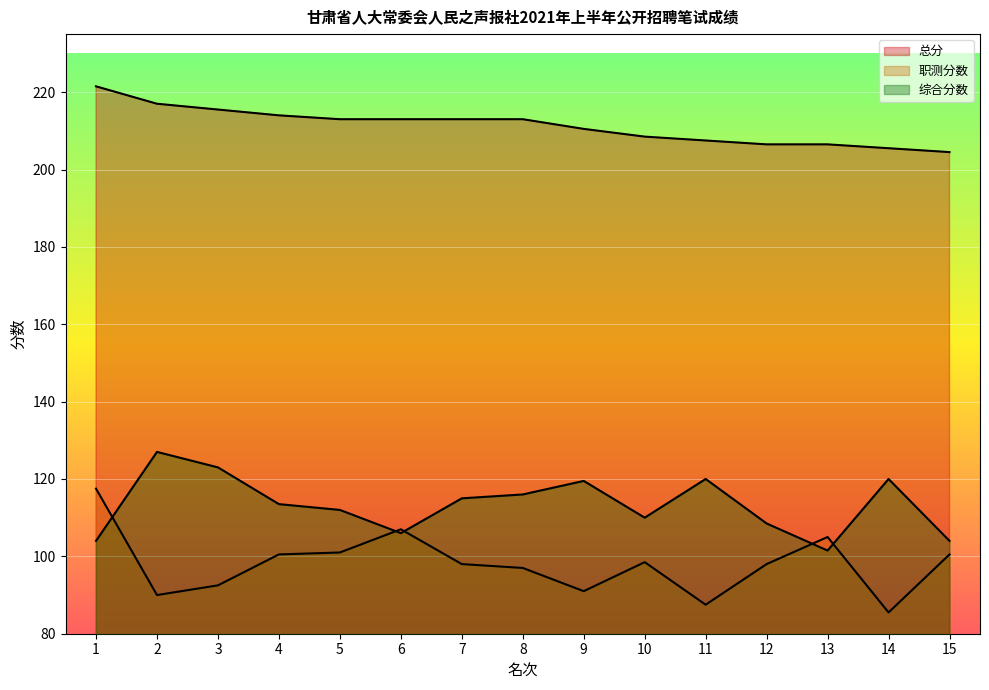

The 综合分数 series shows 120.0 at 14. True or false?

True